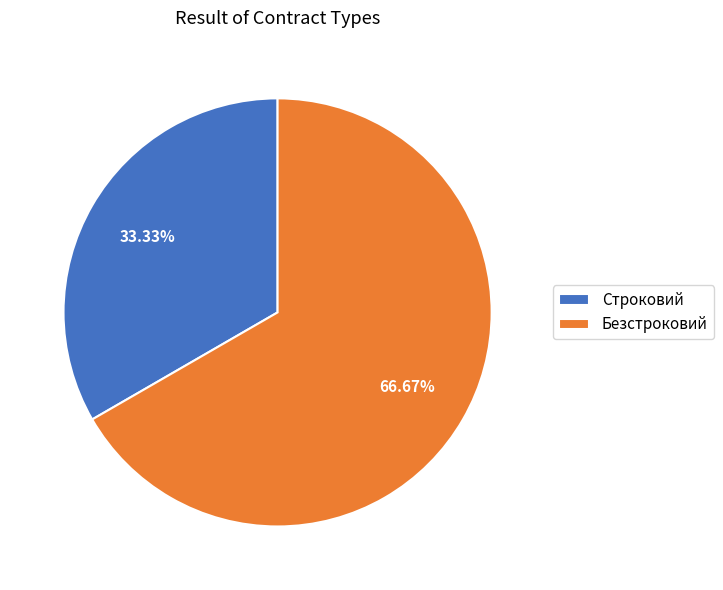

What is the largest slice in the pie chart?

Безстроковий